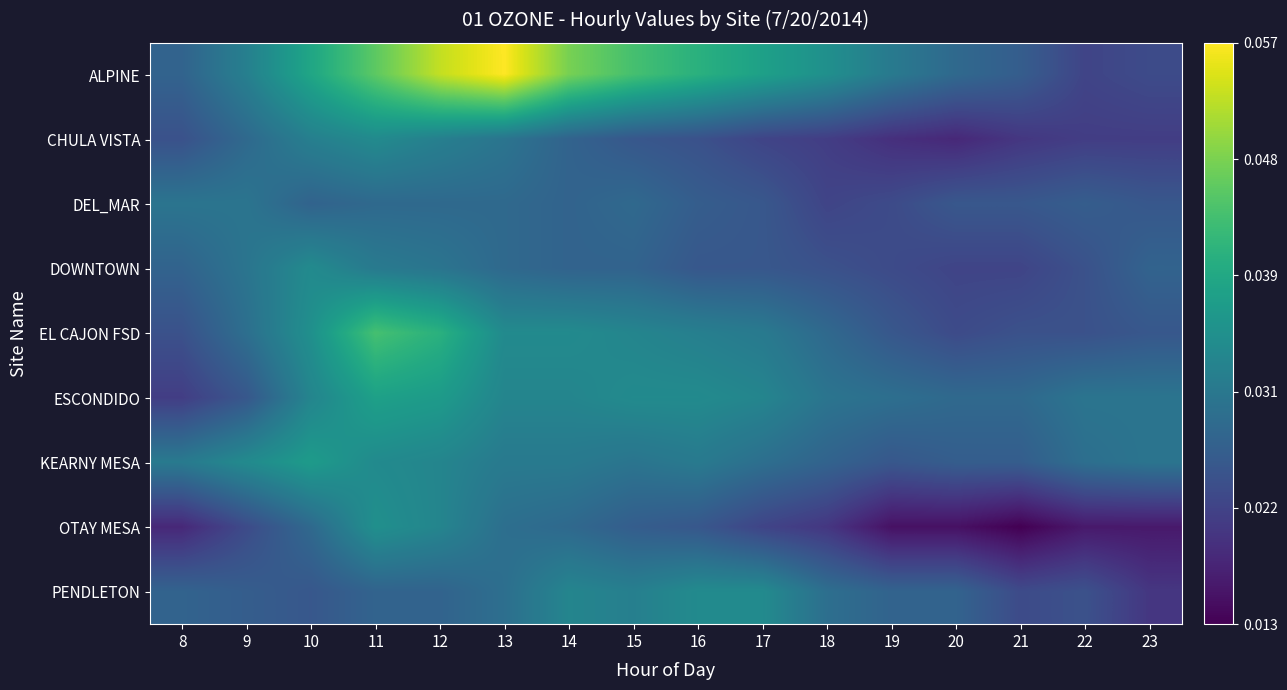

At how many categories does at least one series exceed 0?

16